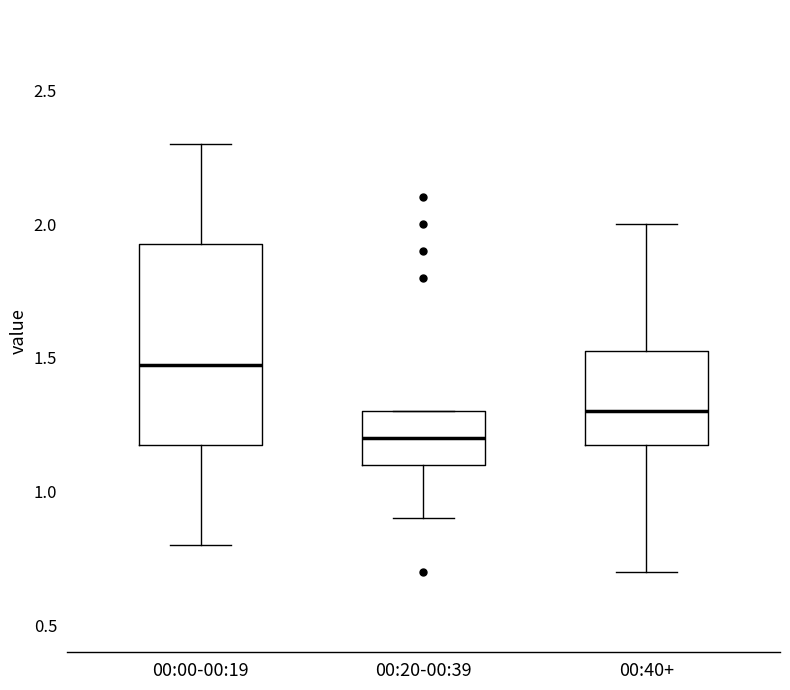

Where does the upper whisker of the box for 00:00-00:19 end on the y-axis? The values are not printed on the chart, so give them approximately, as read against the axis.

2.30